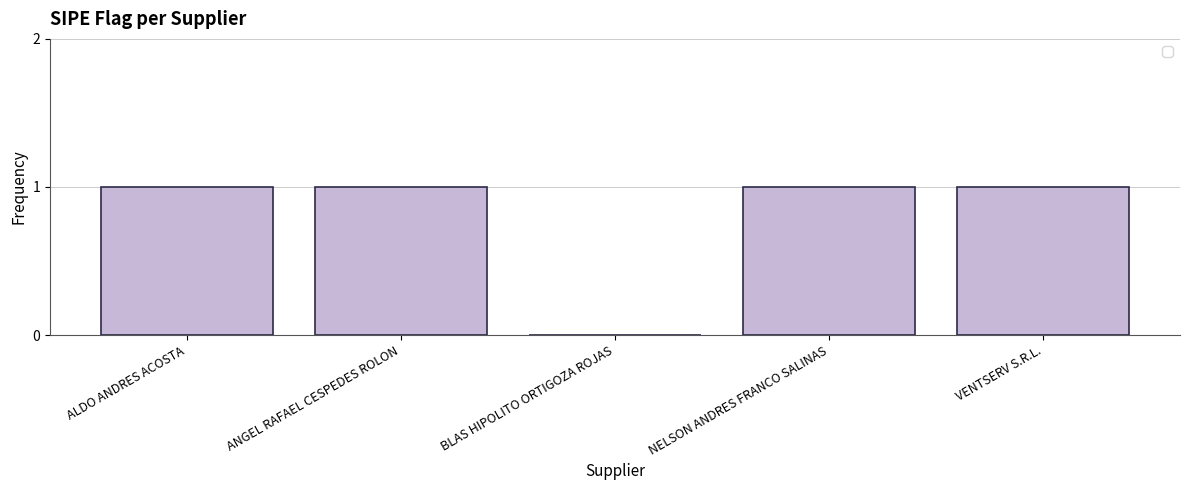

What is the sum of all values?

4